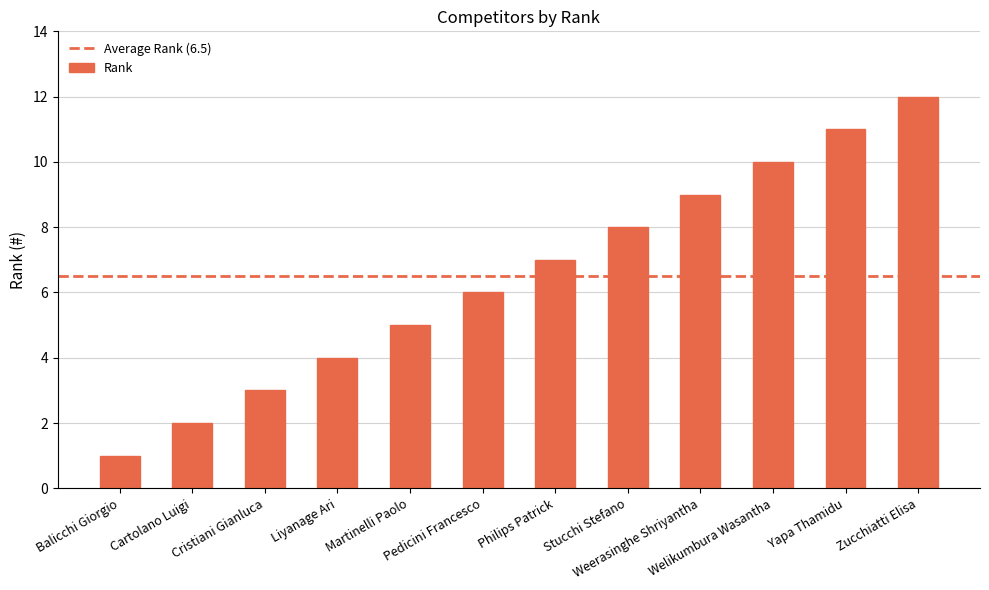

The chart shows a value of 9 at Weerasinghe Shriyantha. True or false?

True